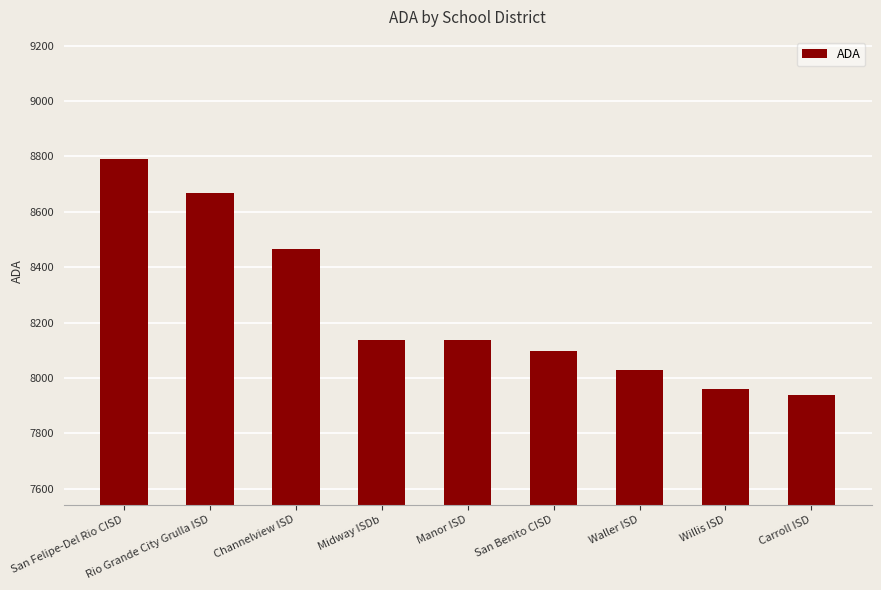

What is the change in value from San Felipe-Del Rio CISD to Manor ISD?

-656.2